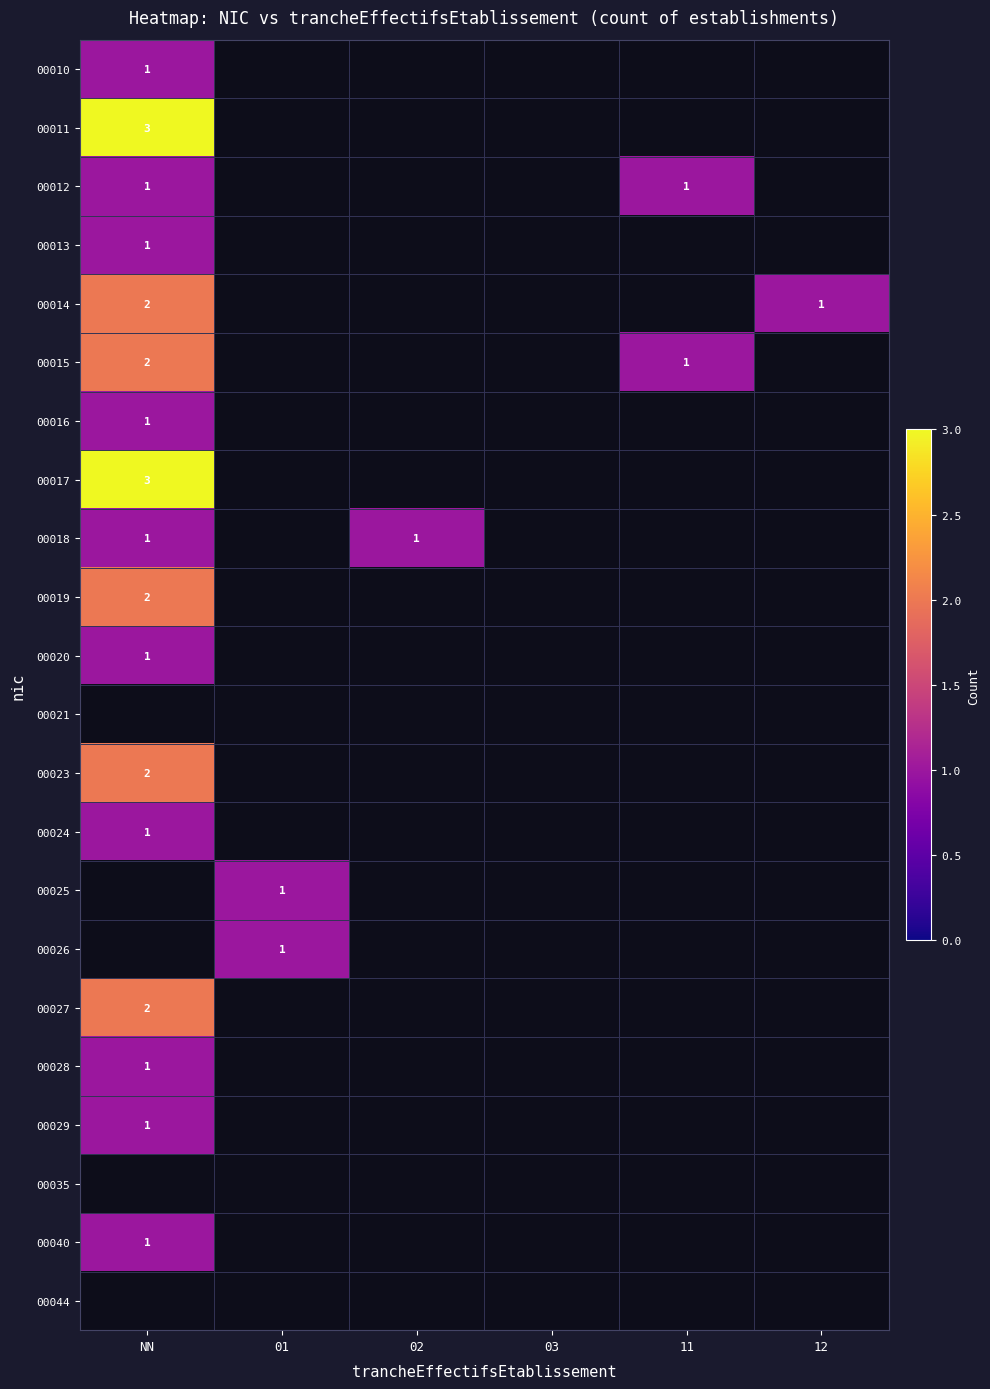

How many categories are shown in the chart?

6